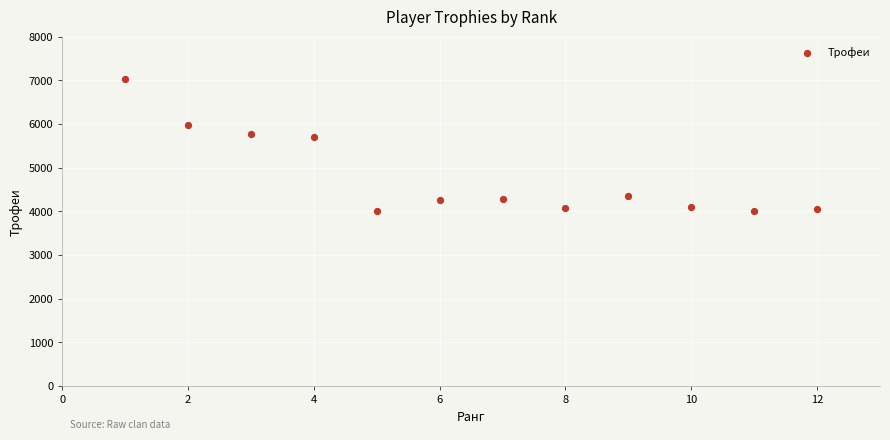

What is the range of Y values (max minus min)?

3027